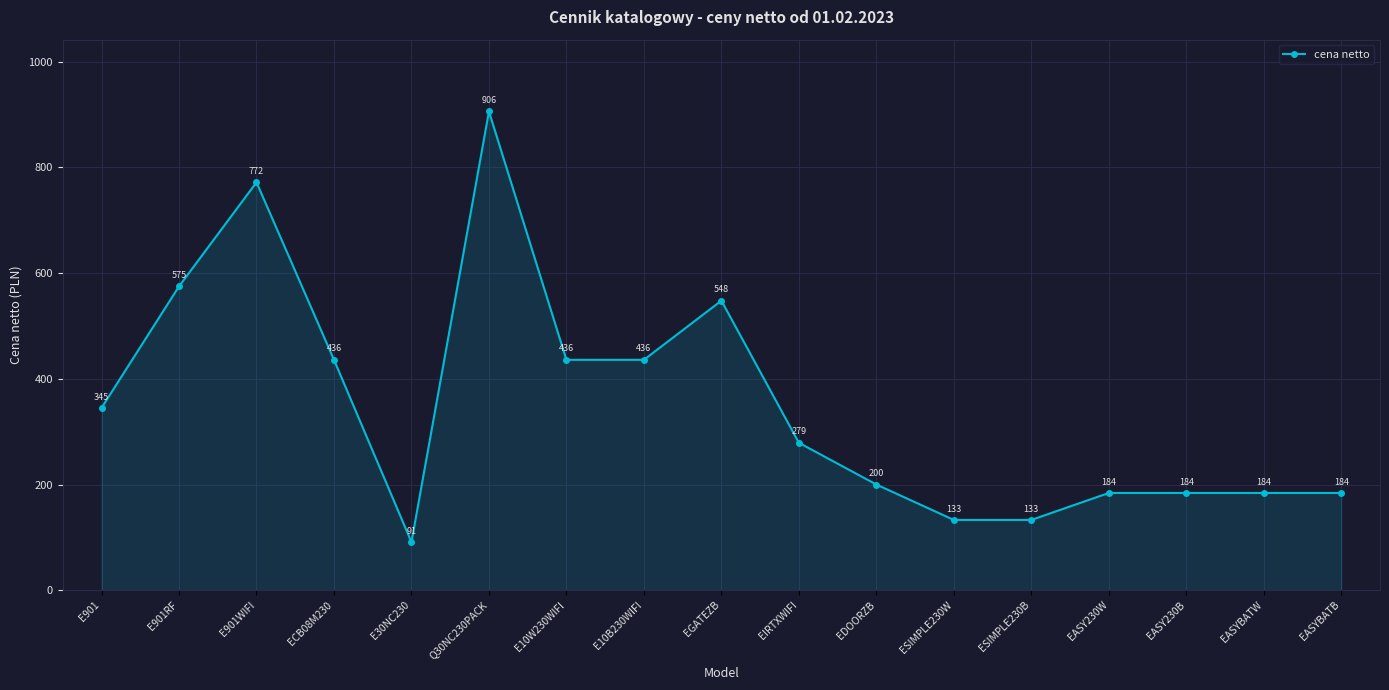

What is the change in value from ECB08M230 to EGATEZB?

+112